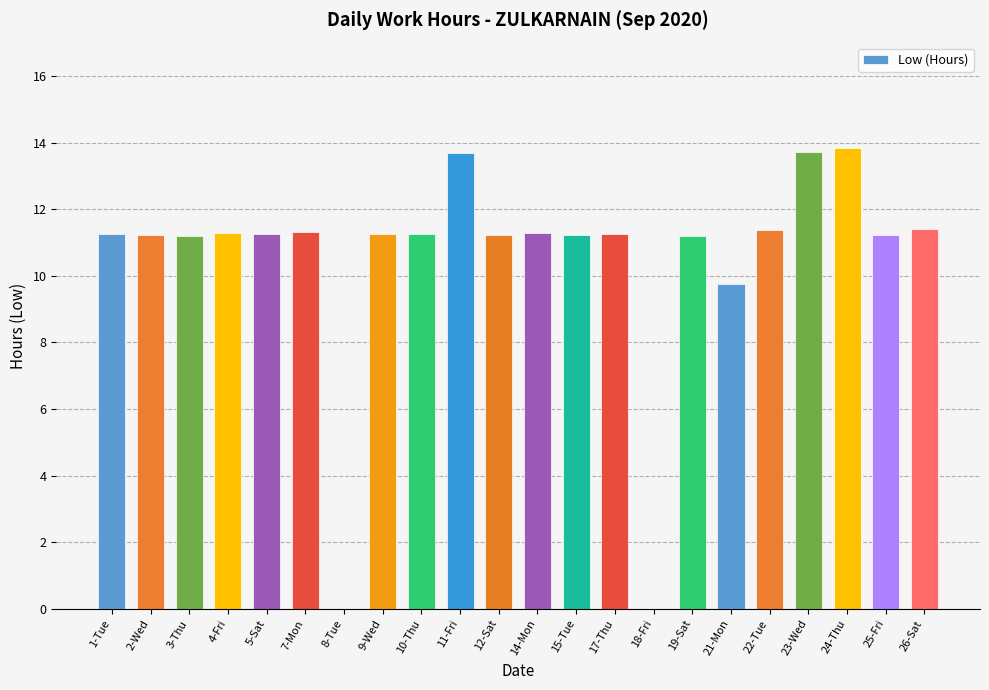

What is the sum of all values?

231.1